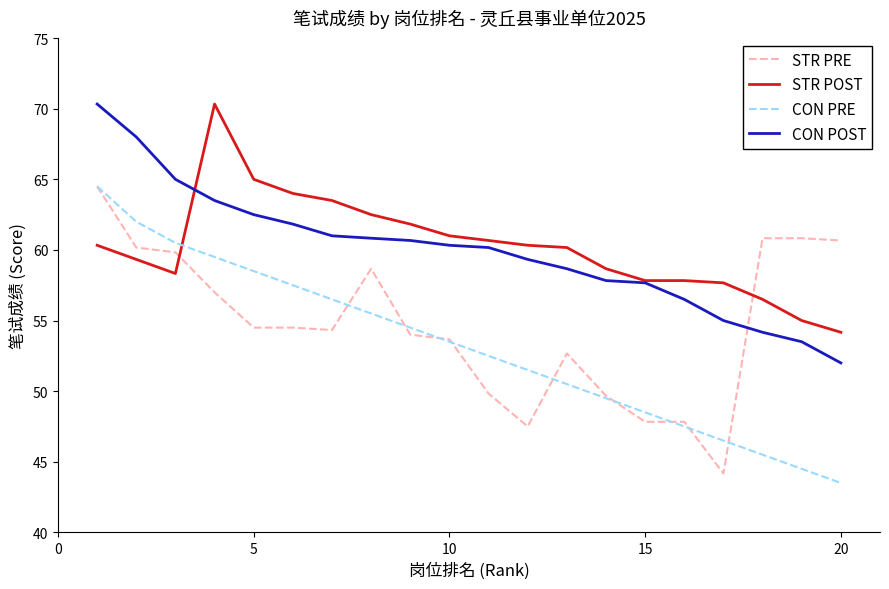

Count the number of categories in the chart.

20